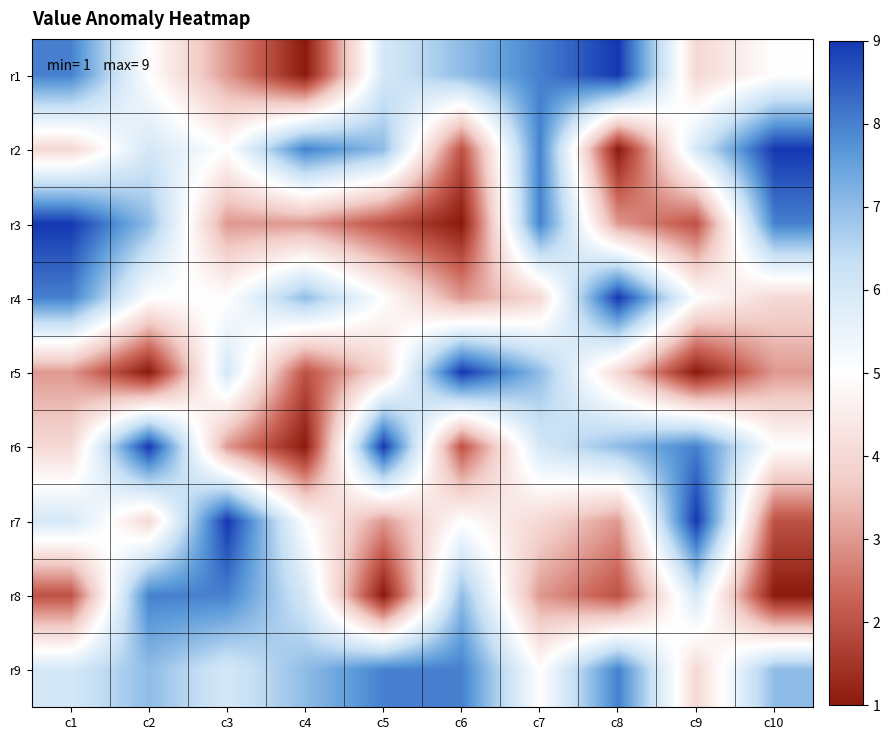

What is the total value across all series at c4?

40